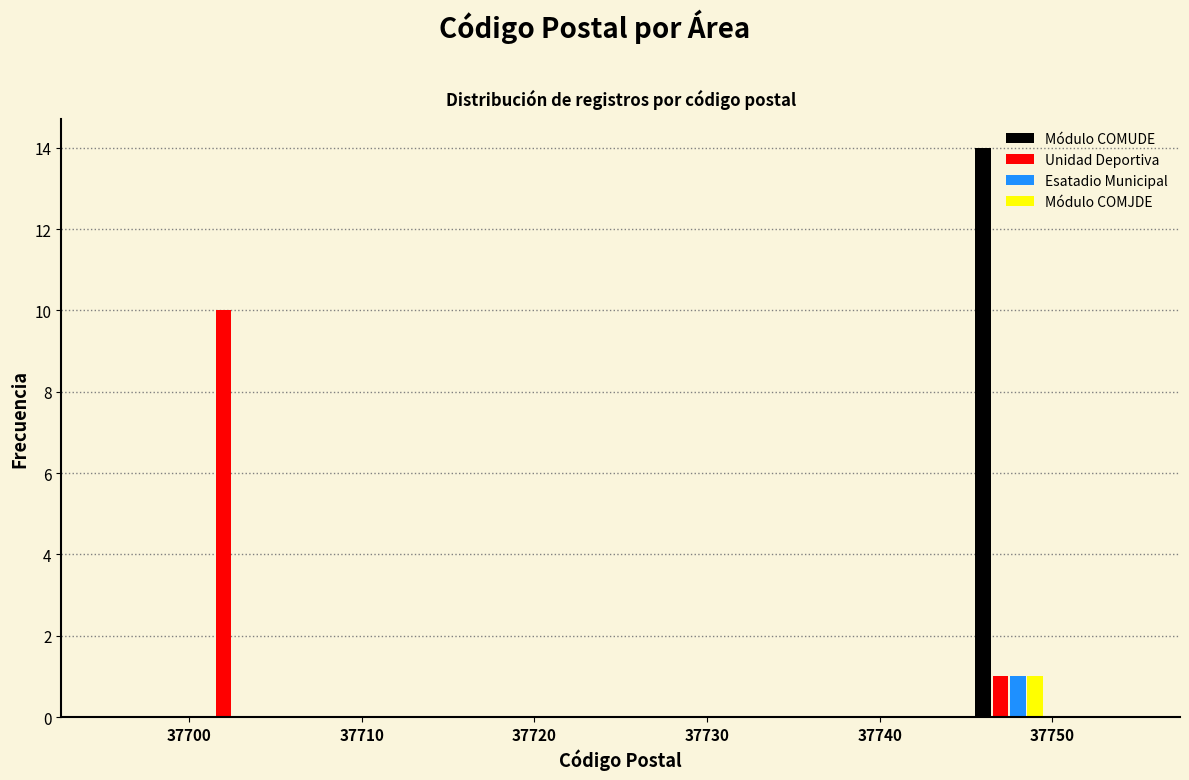

What is the height of the Módulo COMJDE bar covering 37745 to 37750 on the x-axis? The values are not printed on the chart, so give them approximately, as read against the axis.

1